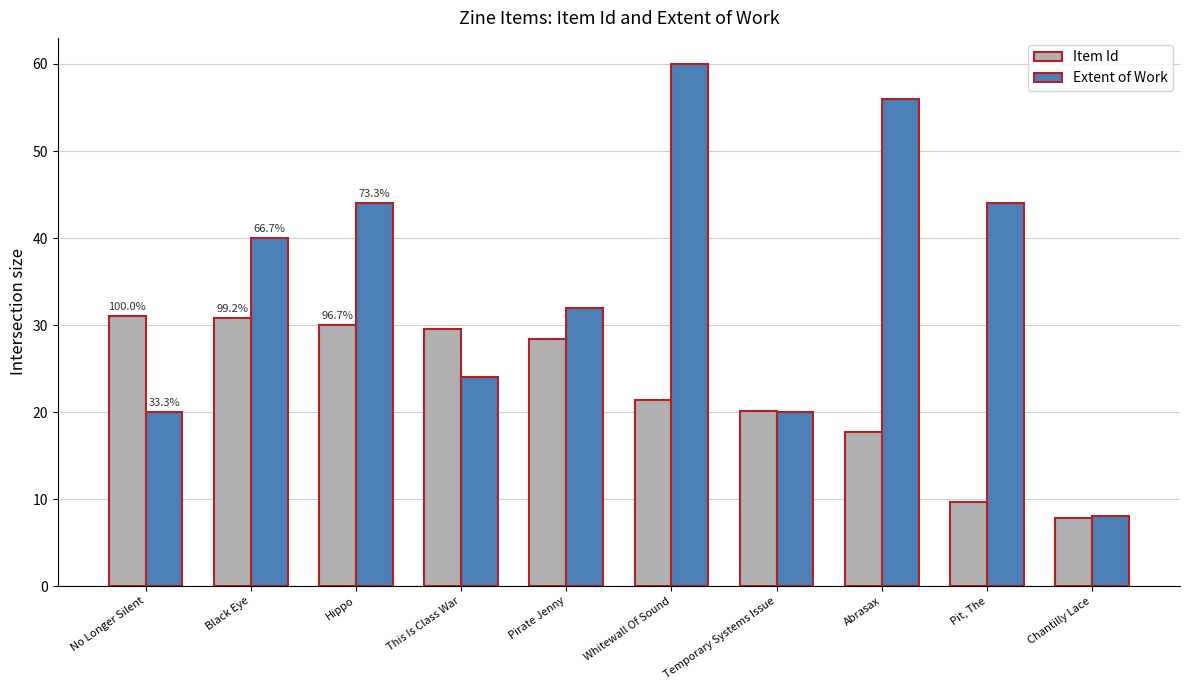

How many distinct data groups are displayed?

2